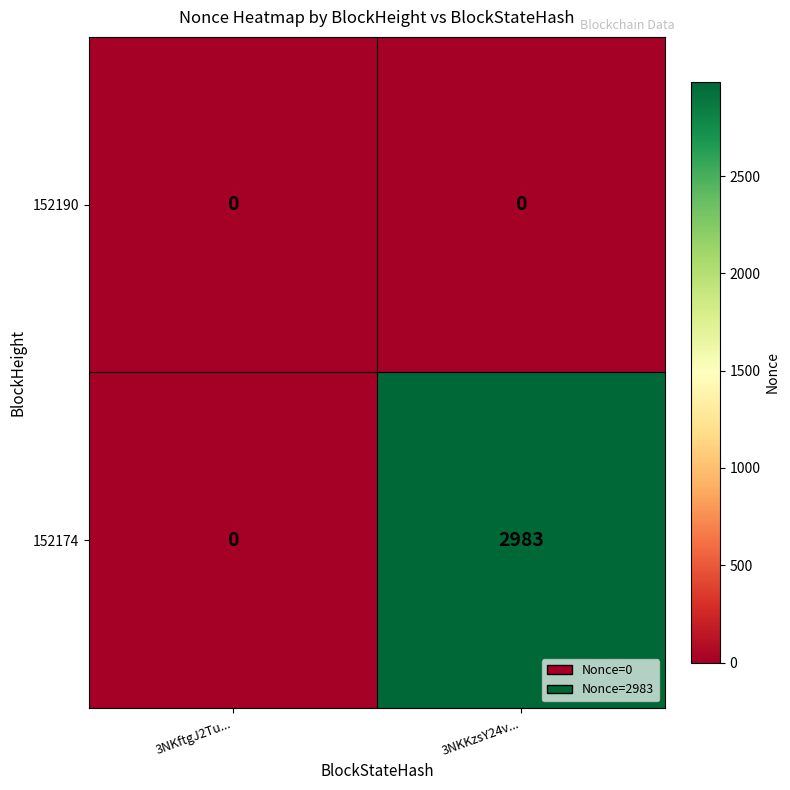

Reading left to right, transcribe all the data shown in this chart.

152190: 0	0
152174: 0	2983